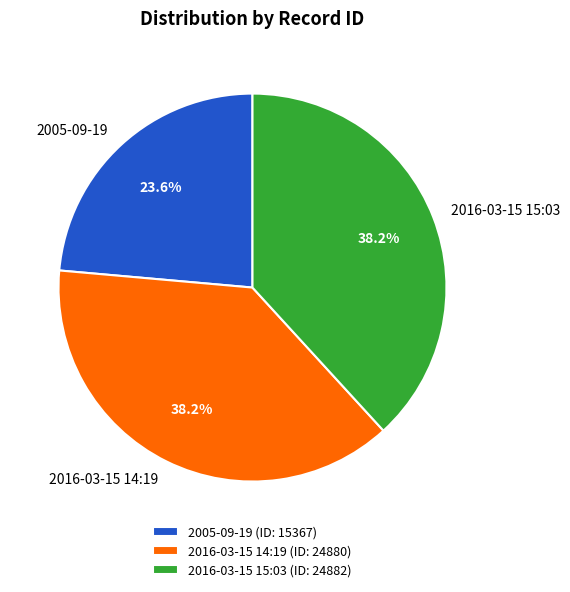

To the nearest percent, what is the average slice percentage?

33%